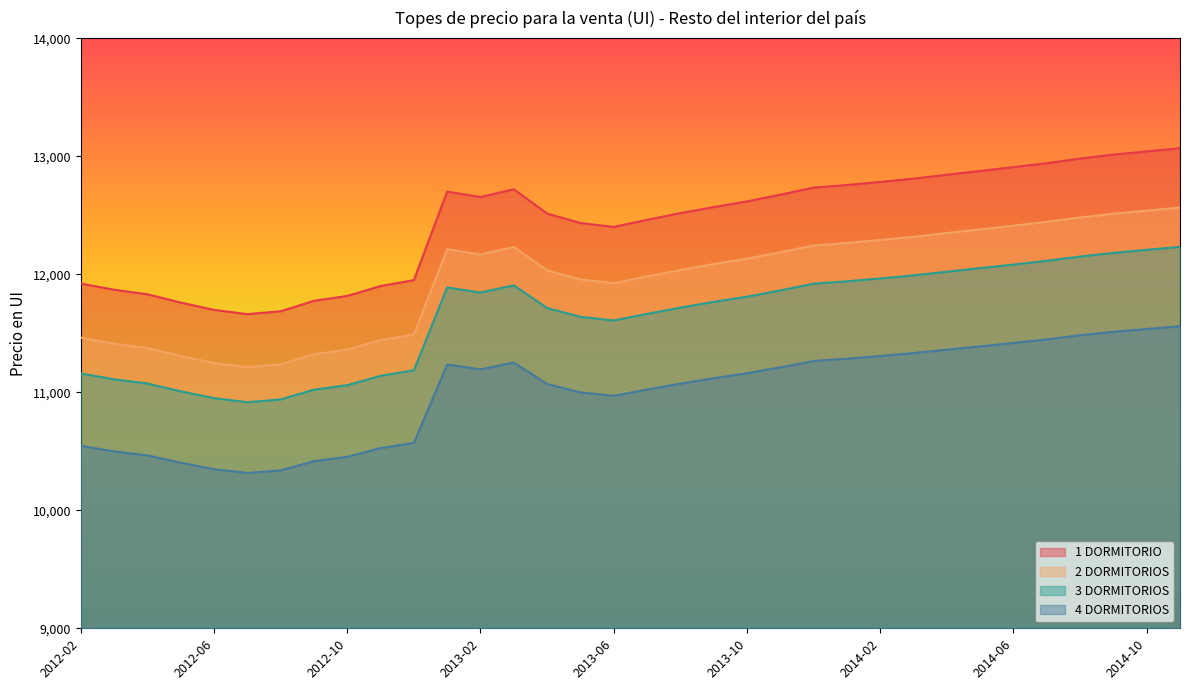

Reading right to left, list all the values displayed in this chart.

1 DORMITORIO: 13068	13041	13014	12980	12941	12908	12875	12843	12810	12782	12756	12734	12674	12617	12569	12518	12461	12401	12434	12514	12720	12654	12700	11950	11900	11816	11775	11686	11662	11698	11760	11830	11869	11921
2 DORMITORIOS: 12565	12539	12513	12481	12444	12411	12380	12349	12317	12290	12265	12244	12186	12132	12086	12036	11982	11924	11956	12033	12230	12168	12212	11490	11442	11362	11322	11237	11213	11248	11308	11375	11412	11463
3 DORMITORIOS: 12232	12207	12181	12150	12114	12082	12052	12021	11991	11964	11940	11920	11863	11810	11766	11717	11664	11608	11639	11714	11906	11845	11888	11186	11139	11060	11022	10939	10916	10950	11008	11074	11110	11159
4 DORMITORIOS: 11560	11536	11512	11483	11448	11418	11389	11361	11332	11307	11284	11265	11211	11161	11119	11073	11023	10970	10999	11070	11252	11194	11235	10571	10527	10453	10416	10338	10316	10348	10403	10465	10499	10546